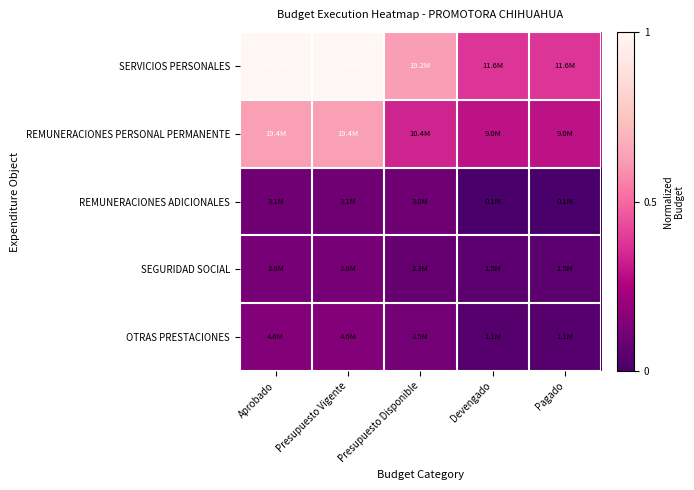

Reading left to right, extract all data points from this chart.

SERVICIOS PERSONALES: Aprobado=1.0	Presupuesto Vigente=1.0	Presupuesto Disponible=0.6	Devengado=0.4	Pagado=0.4
REMUNERACIONES PERSONAL PERMANENTE: Aprobado=0.6	Presupuesto Vigente=0.6	Presupuesto Disponible=0.3	Devengado=0.3	Pagado=0.3
REMUNERACIONES ADICIONALES: Aprobado=0.1	Presupuesto Vigente=0.1	Presupuesto Disponible=0.1	Devengado=0.0	Pagado=0.0
SEGURIDAD SOCIAL: Aprobado=0.1	Presupuesto Vigente=0.1	Presupuesto Disponible=0.1	Devengado=0.0	Pagado=0.0
OTRAS PRESTACIONES: Aprobado=0.1	Presupuesto Vigente=0.1	Presupuesto Disponible=0.1	Devengado=0.0	Pagado=0.0